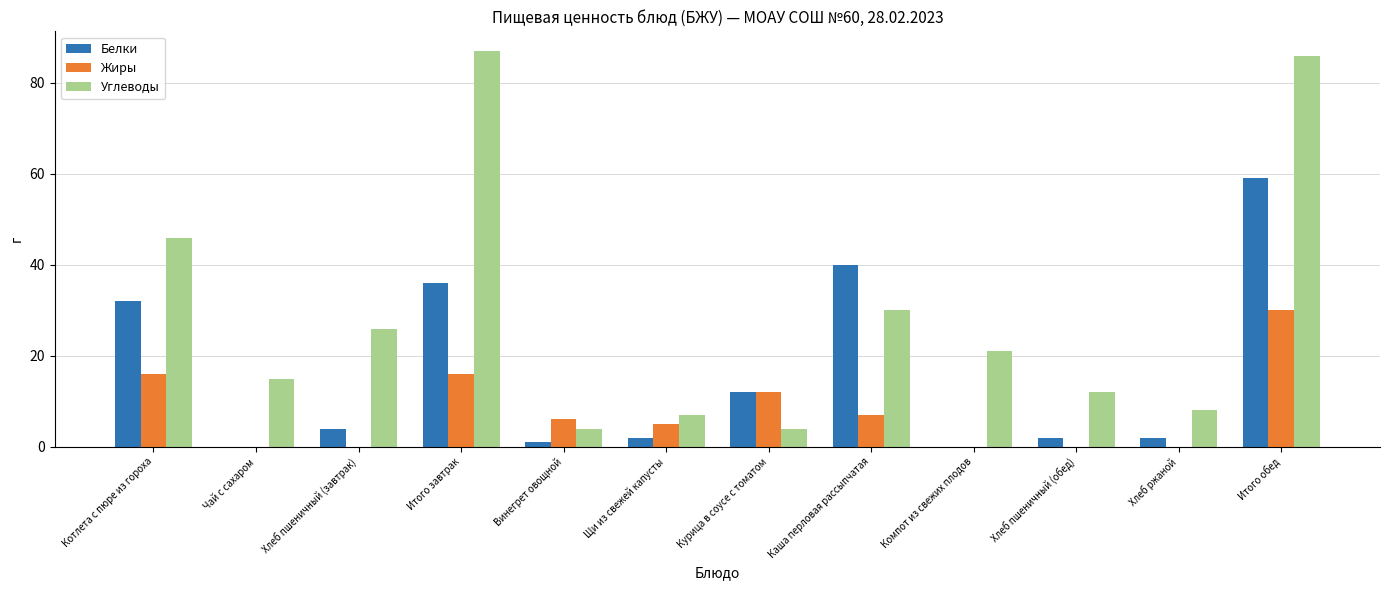

Is the value of Белки at Винегрет овощной greater than the value of Углеводы at Чай с сахаром?

No